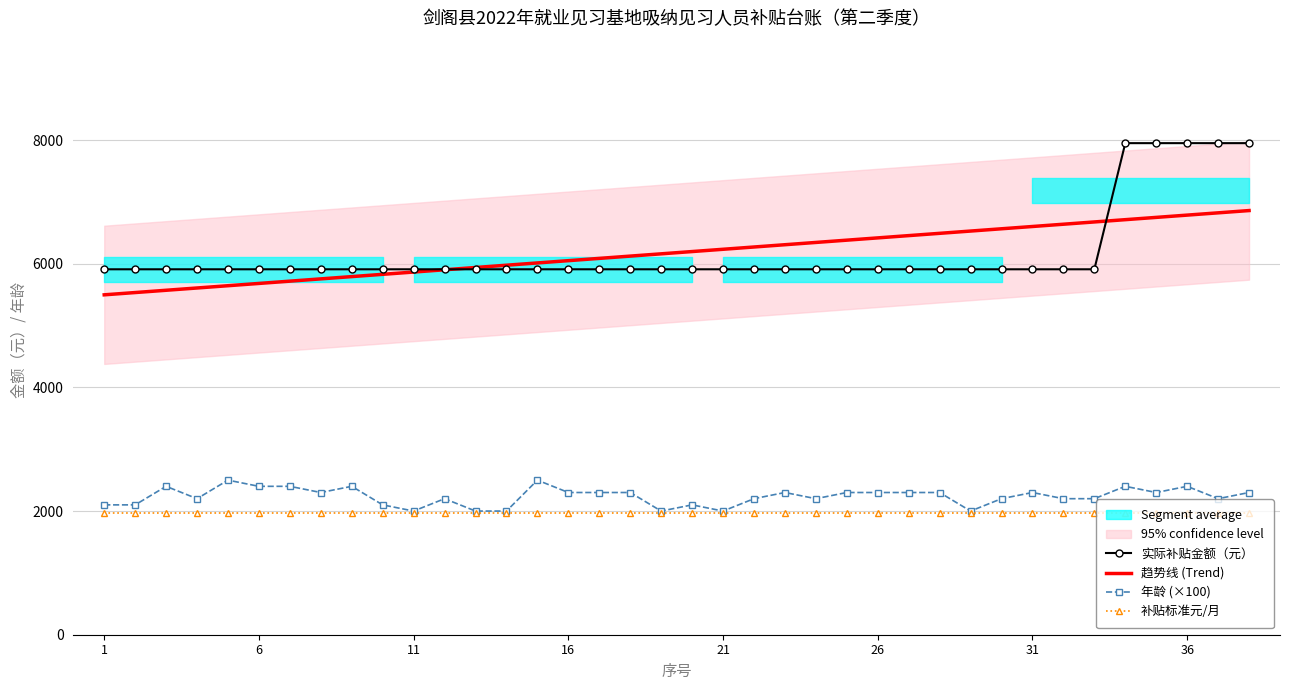

True or false: 实际补贴金额（元） and 补贴标准元/月 cross at least once.

False